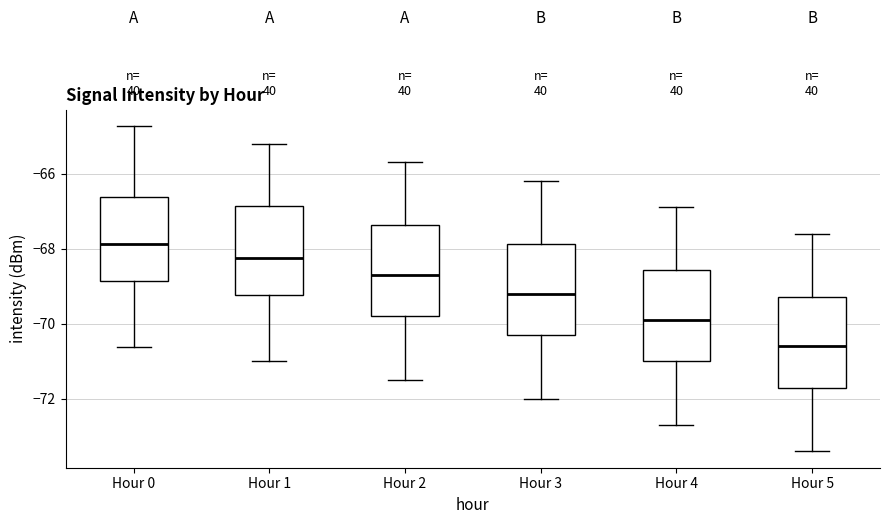

Reading left to right, read every box against the y-axis: the position of its median line, the range the box covers, and the ends of its whiskers. The values are not printed on the chart, so give them approximately, as read against the axis.

Hour 0: median -67.8, box -68.8 to -66.6, whiskers -70.6 to -64.8
Hour 1: median -68.2, box -69.2 to -66.8, whiskers -71.0 to -65.2
Hour 2: median -68.6, box -69.8 to -67.4, whiskers -71.4 to -65.6
Hour 3: median -69.2, box -70.2 to -67.8, whiskers -72.0 to -66.2
Hour 4: median -69.8, box -71.0 to -68.6, whiskers -72.6 to -66.8
Hour 5: median -70.6, box -71.6 to -69.2, whiskers -73.4 to -67.6